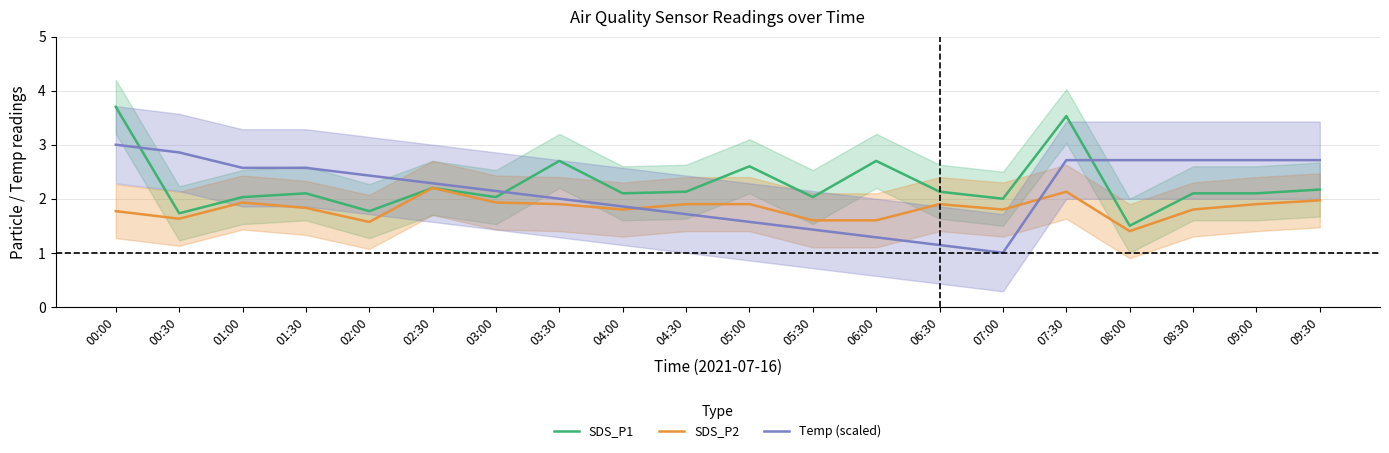

What position from the left is 09:30?

20